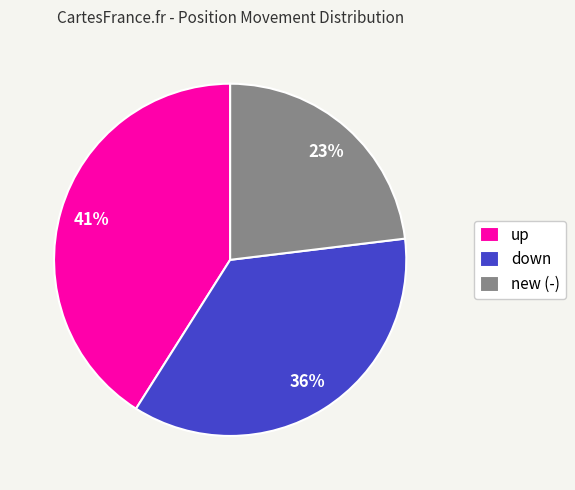

Does any single category account for the majority?

No